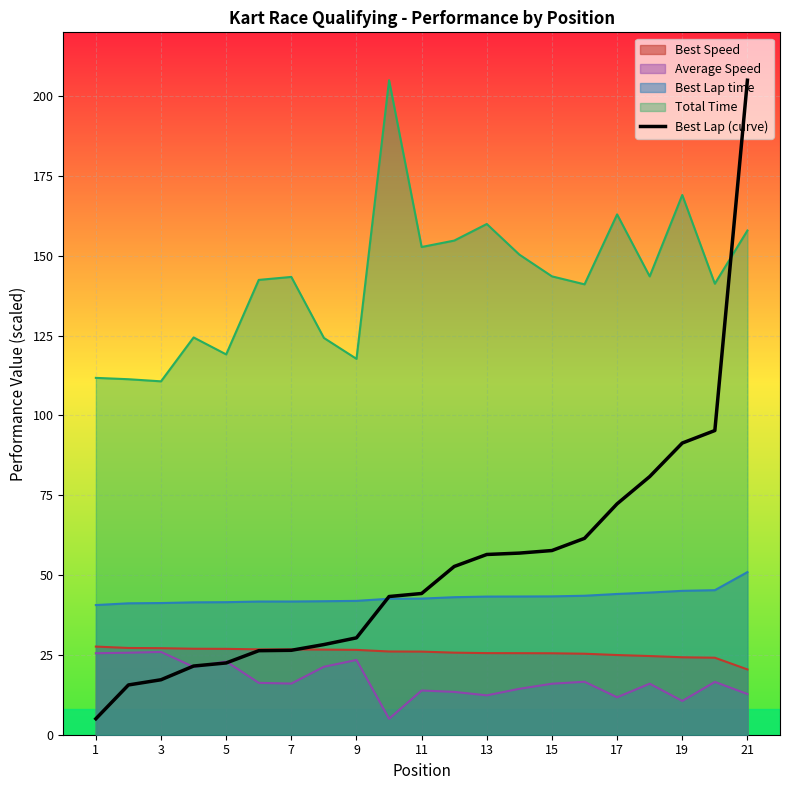

What is the minimum value shown in the chart?

5.0